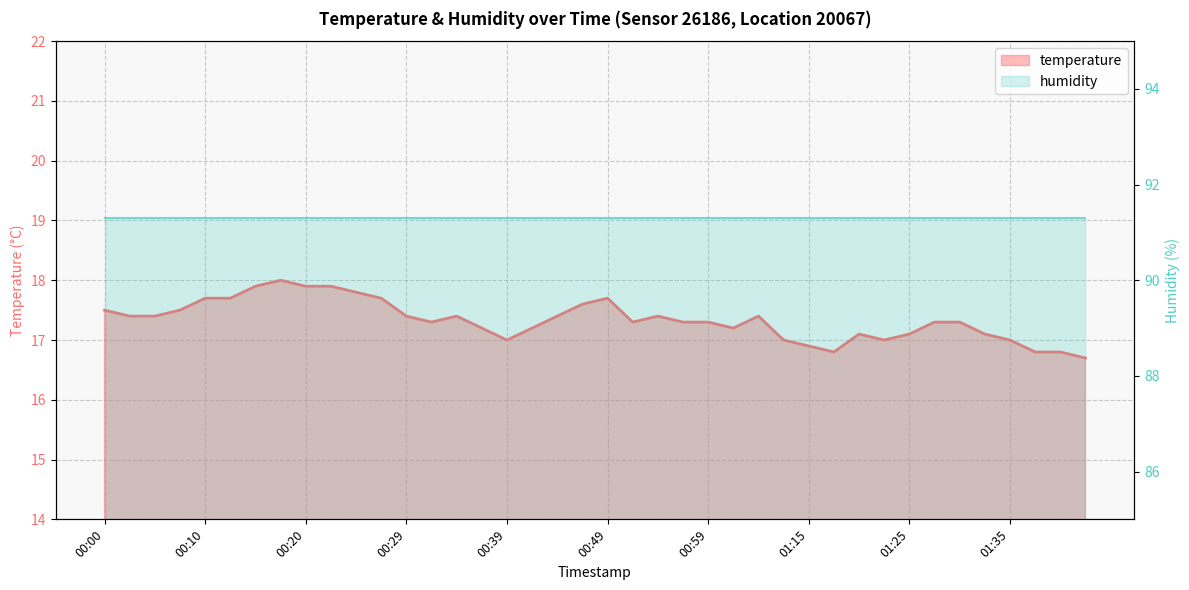

What position from the left is 00:15?

7